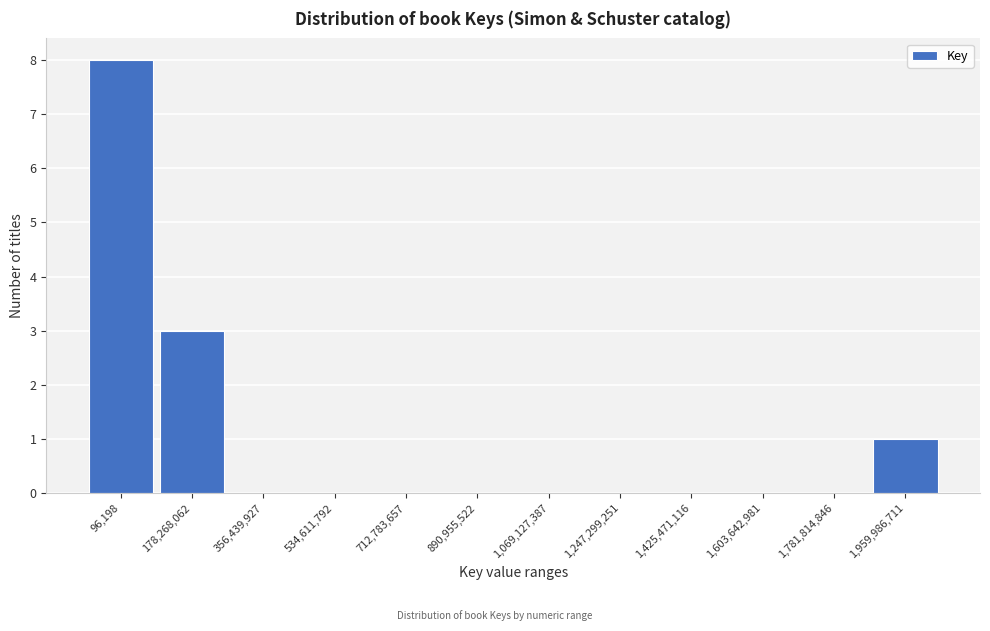

Reading right to left, list all the values displayed in this chart.

1,959,986,711=1	1,781,814,846=0	1,603,642,981=0	1,425,471,116=0	1,247,299,251=0	1,069,127,387=0	890,955,522=0	712,783,657=0	534,611,792=0	356,439,927=0	178,268,062=3	96,198=8